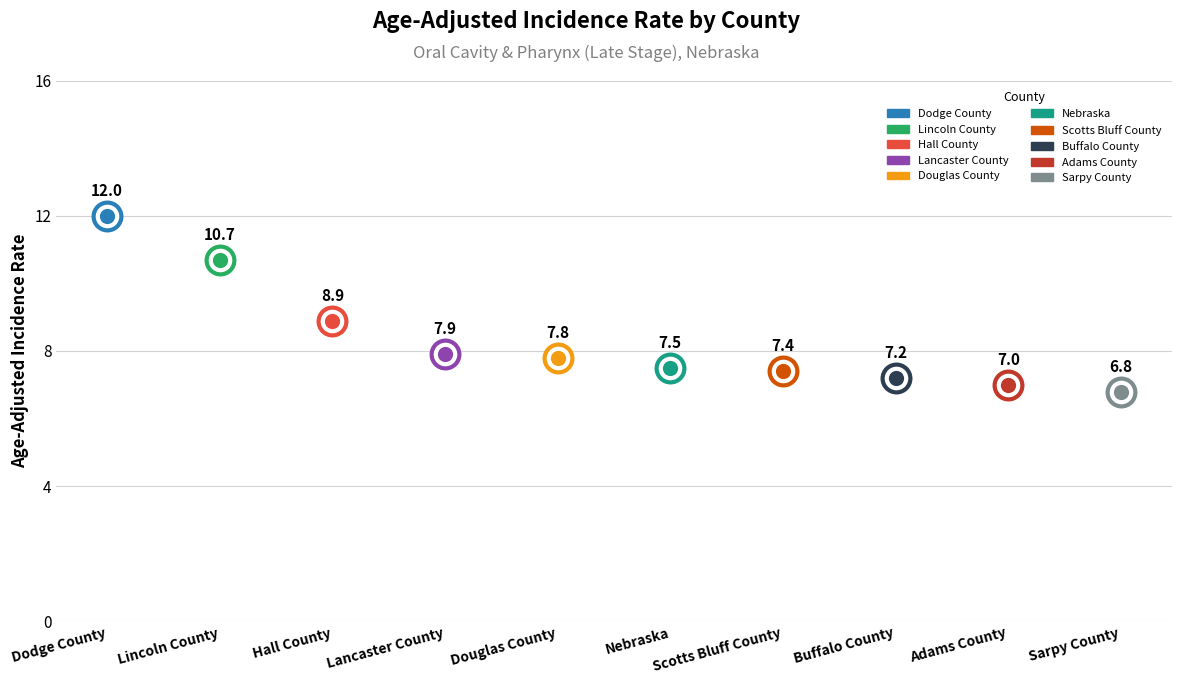

Which has a higher value, Nebraska or Buffalo County?

Nebraska